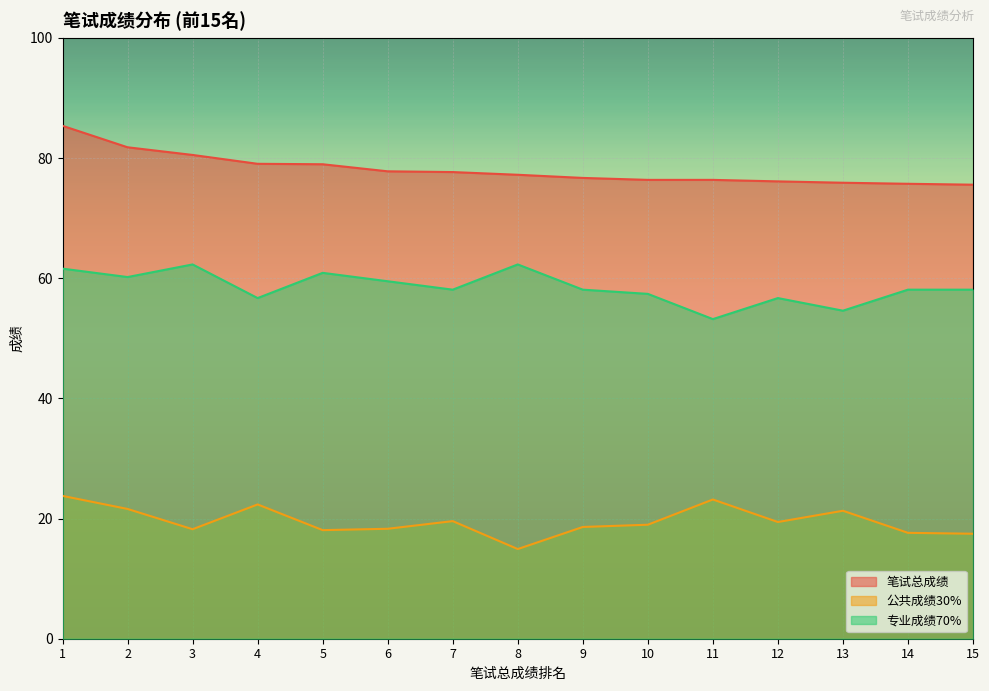

At which category is the sum across all series the highest?

1